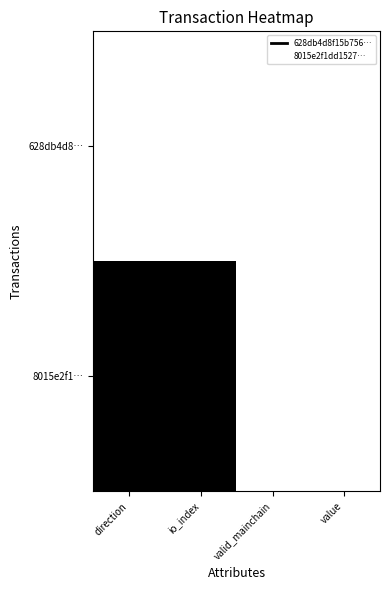

Reading right to left, what are all the values shown in this chart?

628db4d8…: value=0	valid_mainchain=0	io_index=0	direction=0
8015e2f1…: value=0	valid_mainchain=0	io_index=1	direction=1